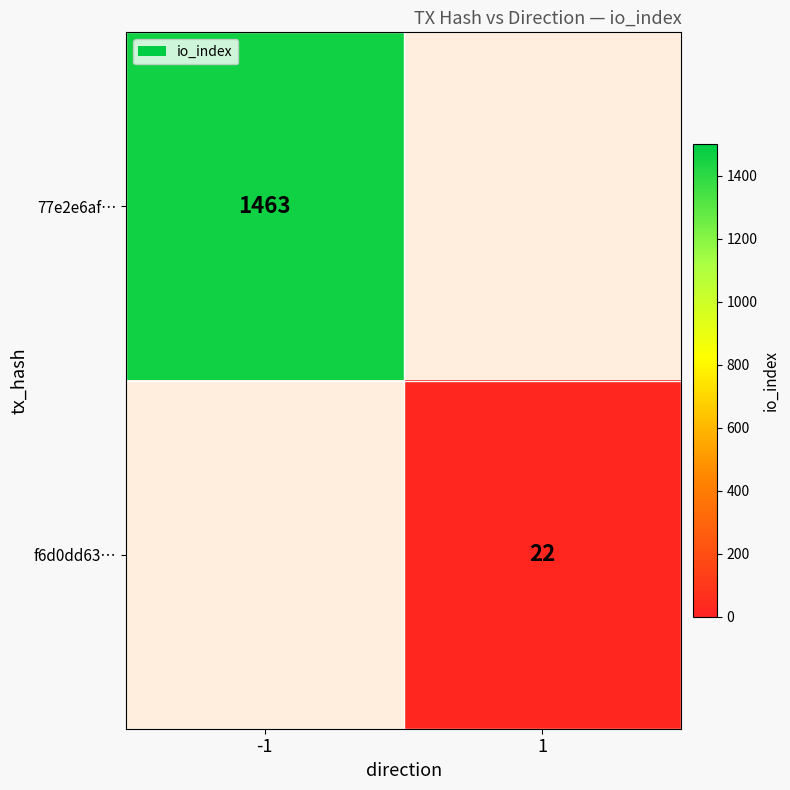

True or false: f6d0dd63… has a value of 22 at 1.

True